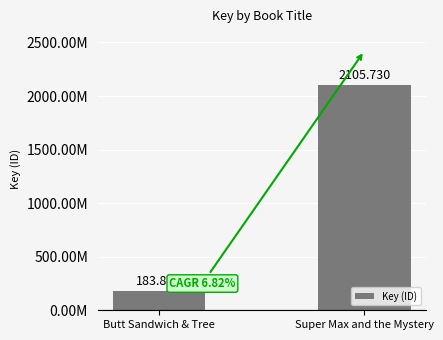

What is the label of the 1st bar from the left?

Butt Sandwich & Tree